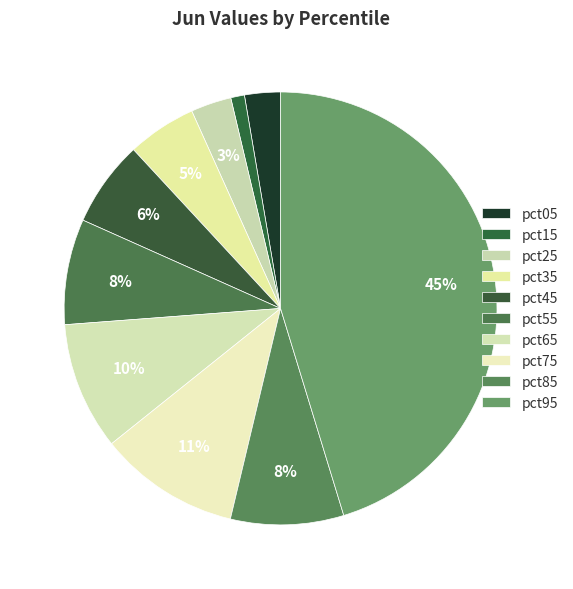

Is pct55 the majority of the pie?

No